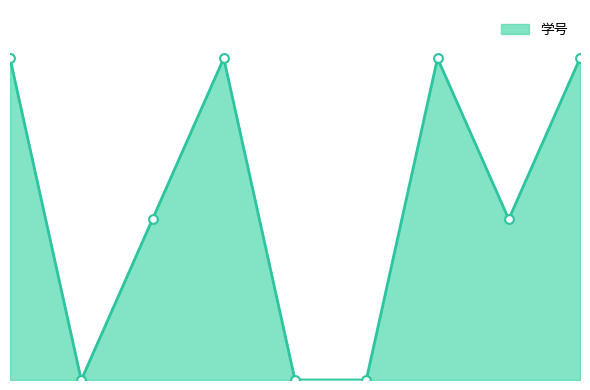

Which has a higher value, 8 or 2?

8